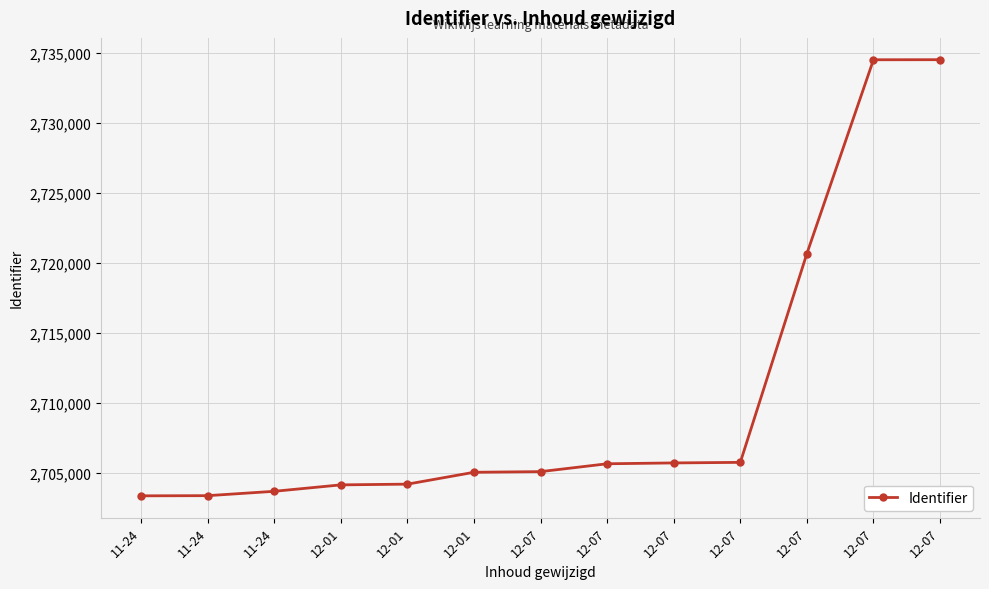

What is the average value?

2710436